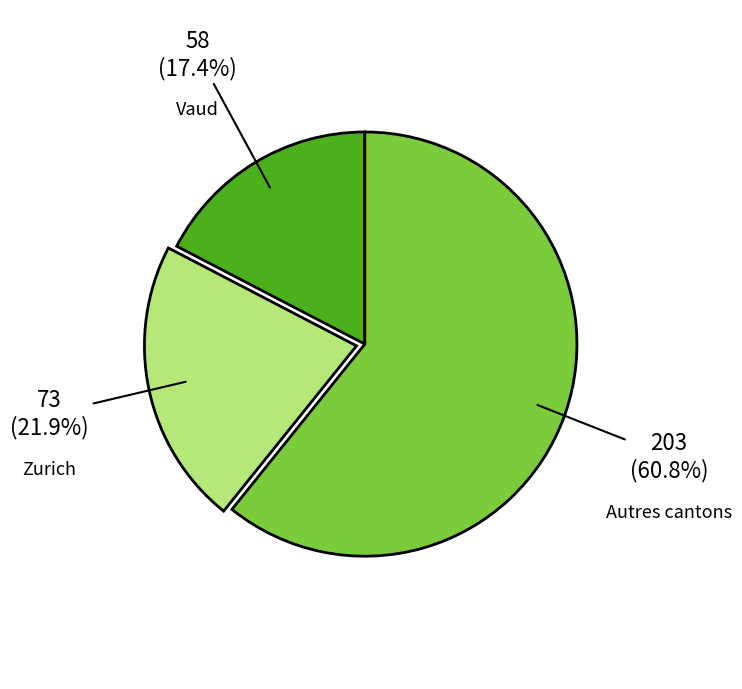

Does any single category account for the majority?

Yes